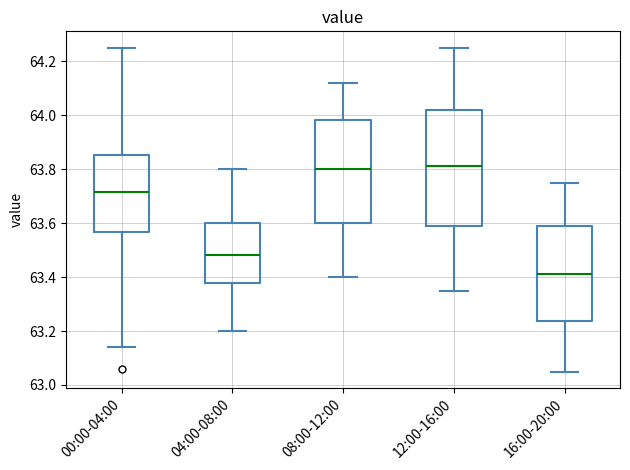

Which box has the lowest median line?

16:00-20:00